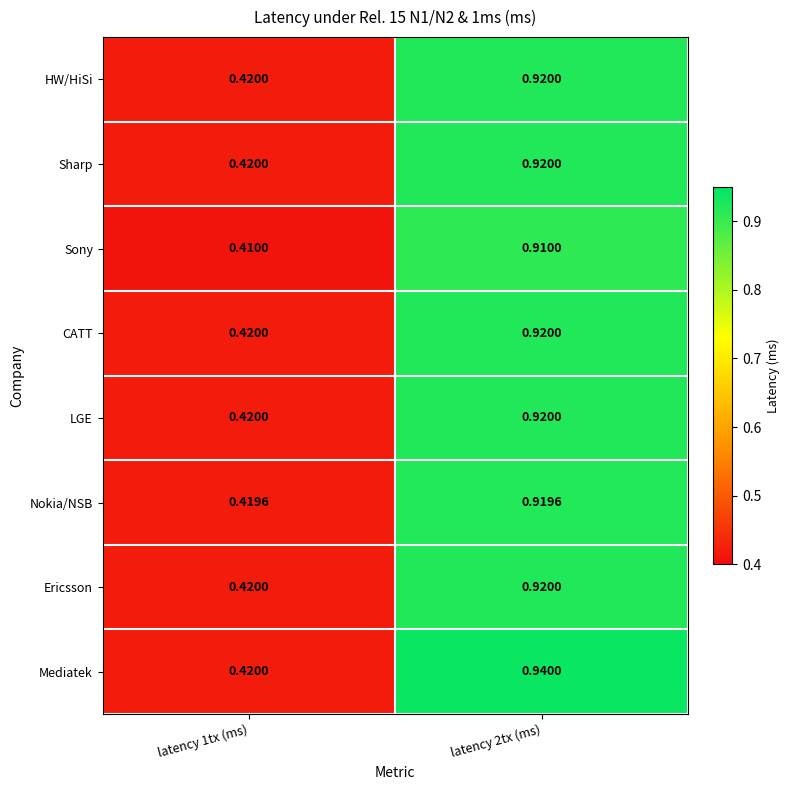

Which series changed the most between latency 1tx (ms) and latency 2tx (ms)?

Mediatek